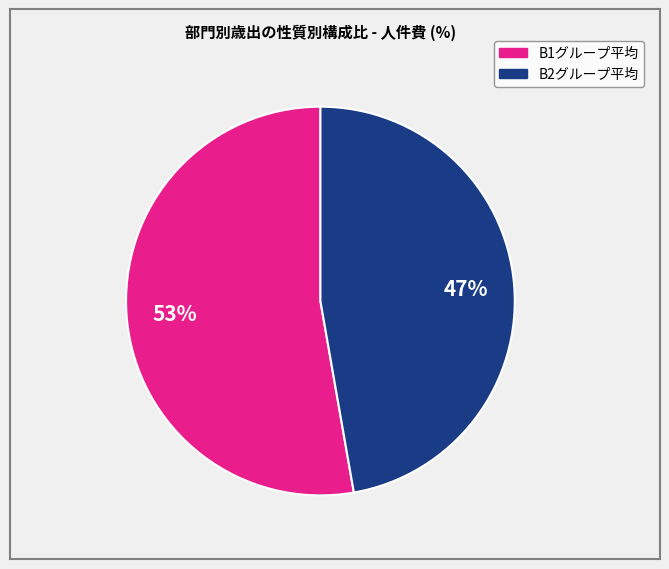

To the nearest percent, what is the average slice percentage?

50%